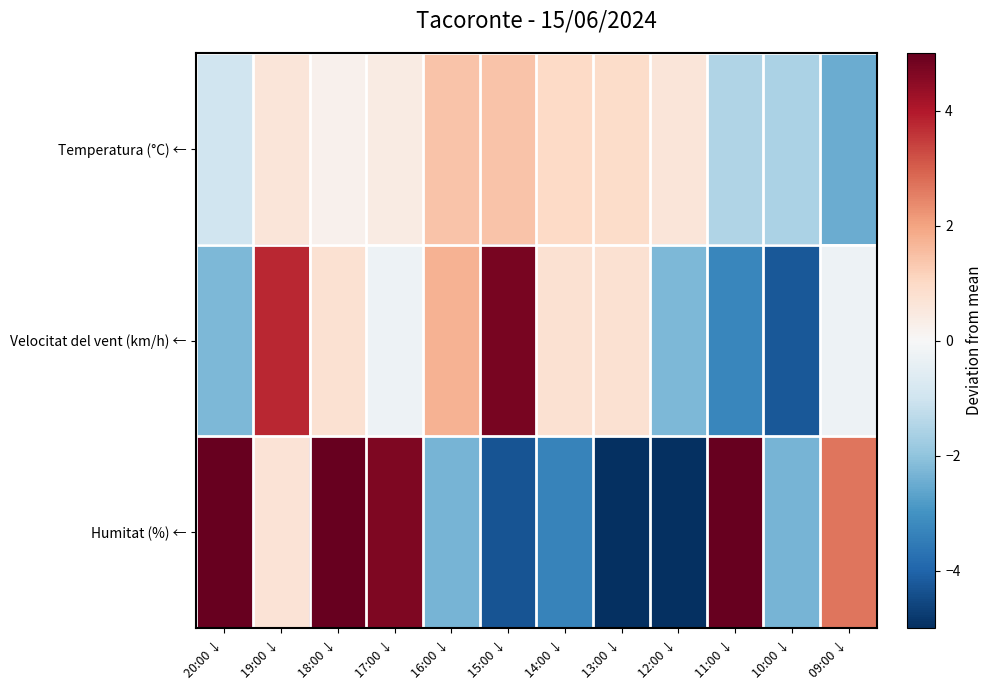

List the series in order of their peak value, highest first.

Humitat (%) ←, Velocitat del vent (km/h) ←, Temperatura (°C) ←